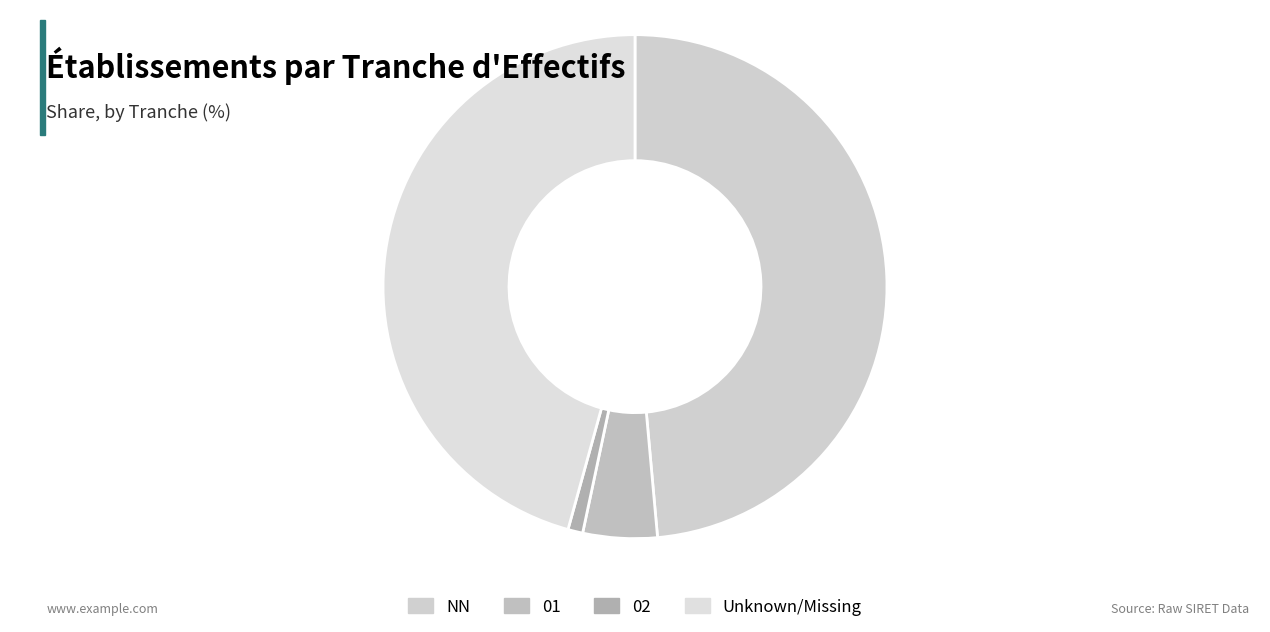

How many segments does this pie chart have?

4